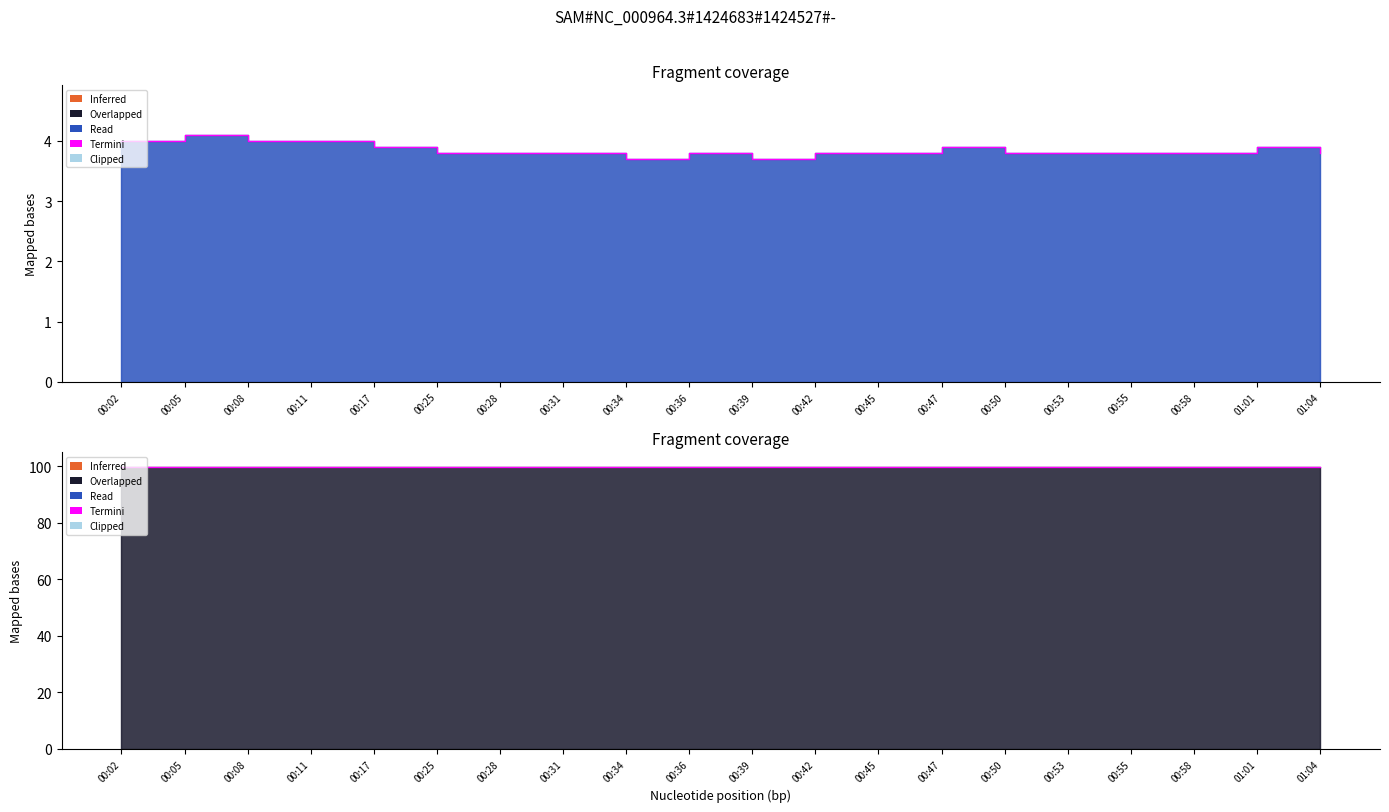

What position from the left is 00:42?

12